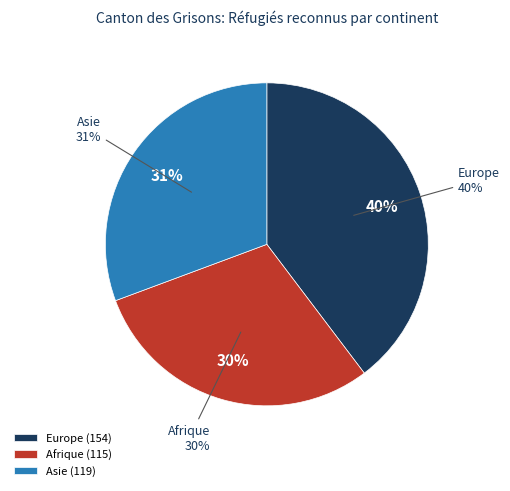

The Amérique slice represents 0% of the pie. True or false?

True